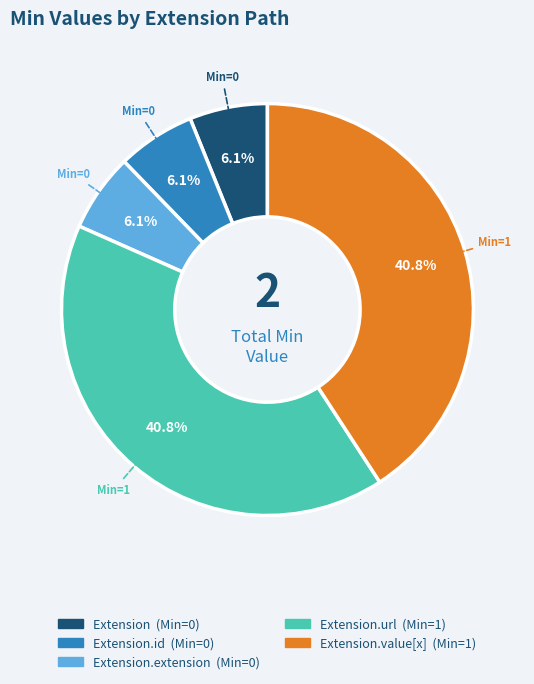

Is there a majority slice in this chart?

No